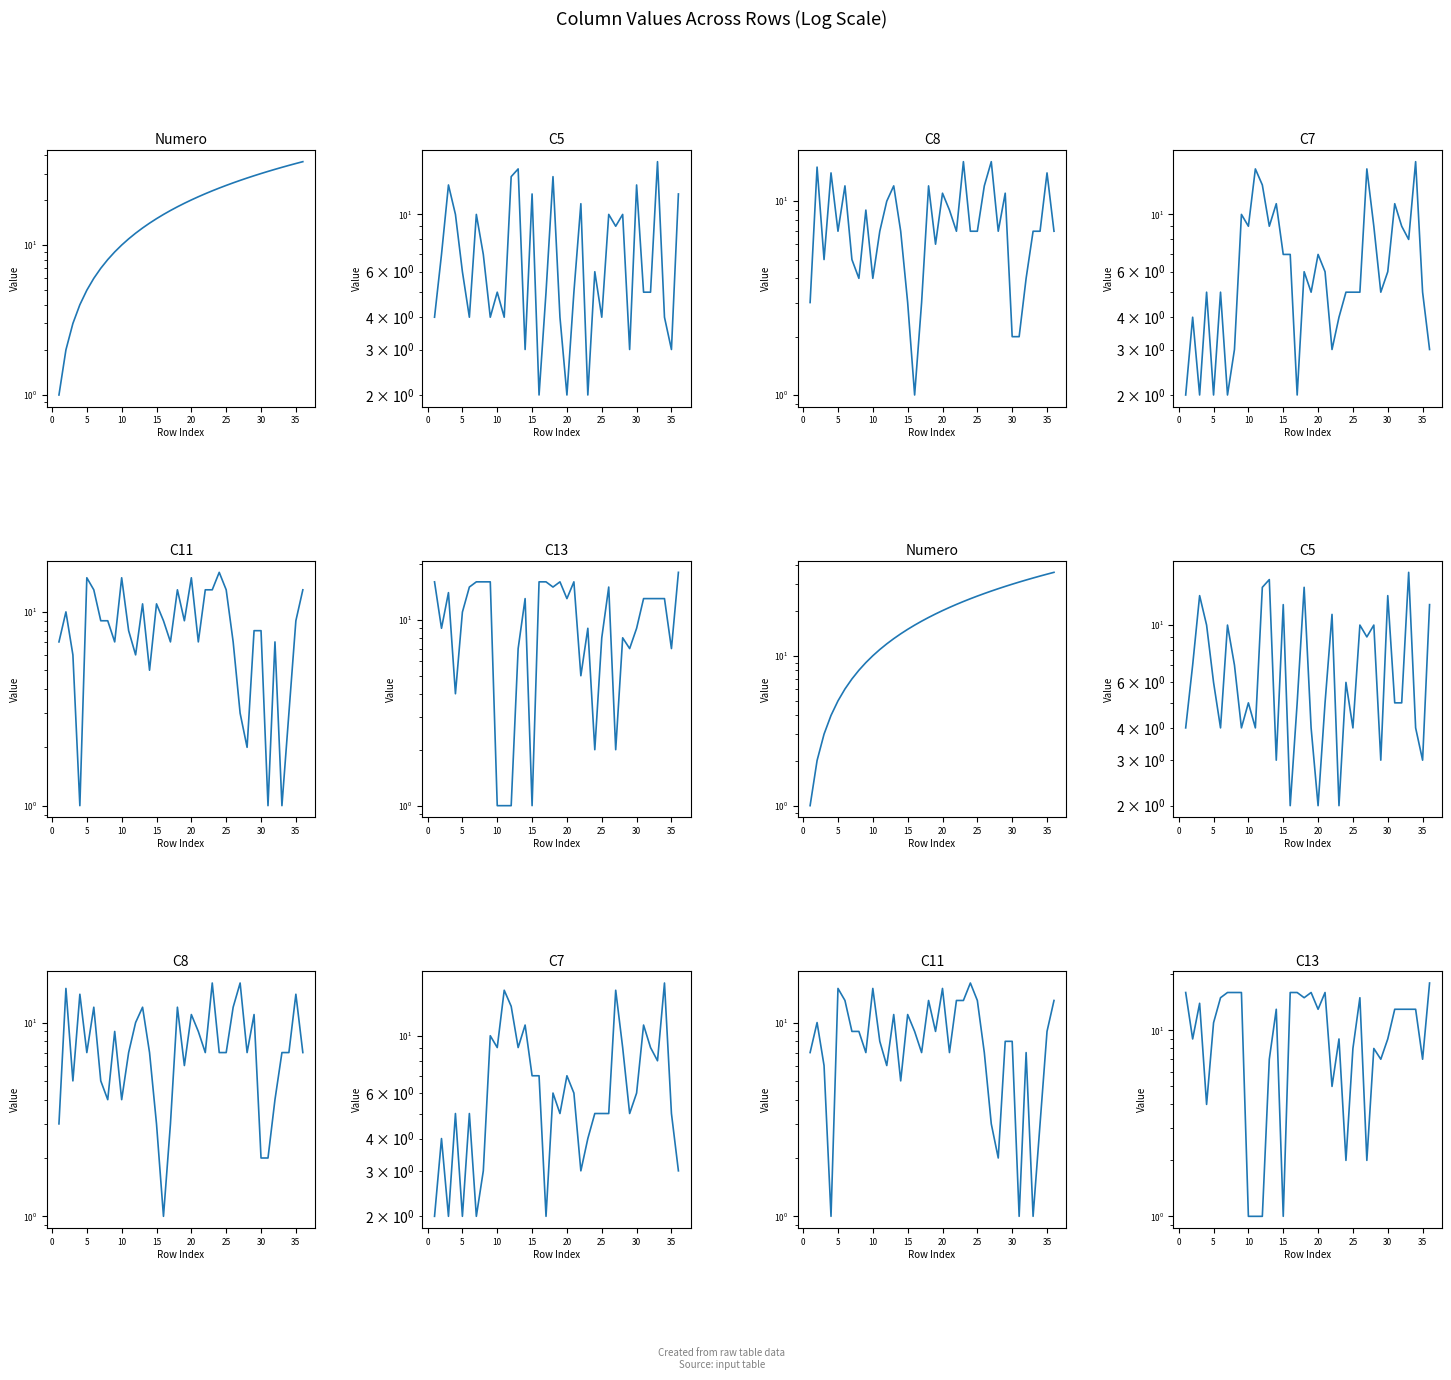

What is the sum of all C7 values?

241